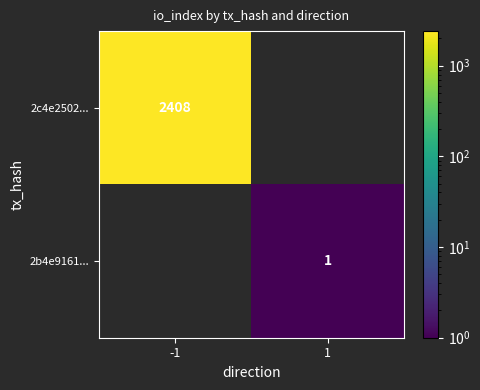

The 2c4e2502... series shows 4009 at -1. True or false?

False